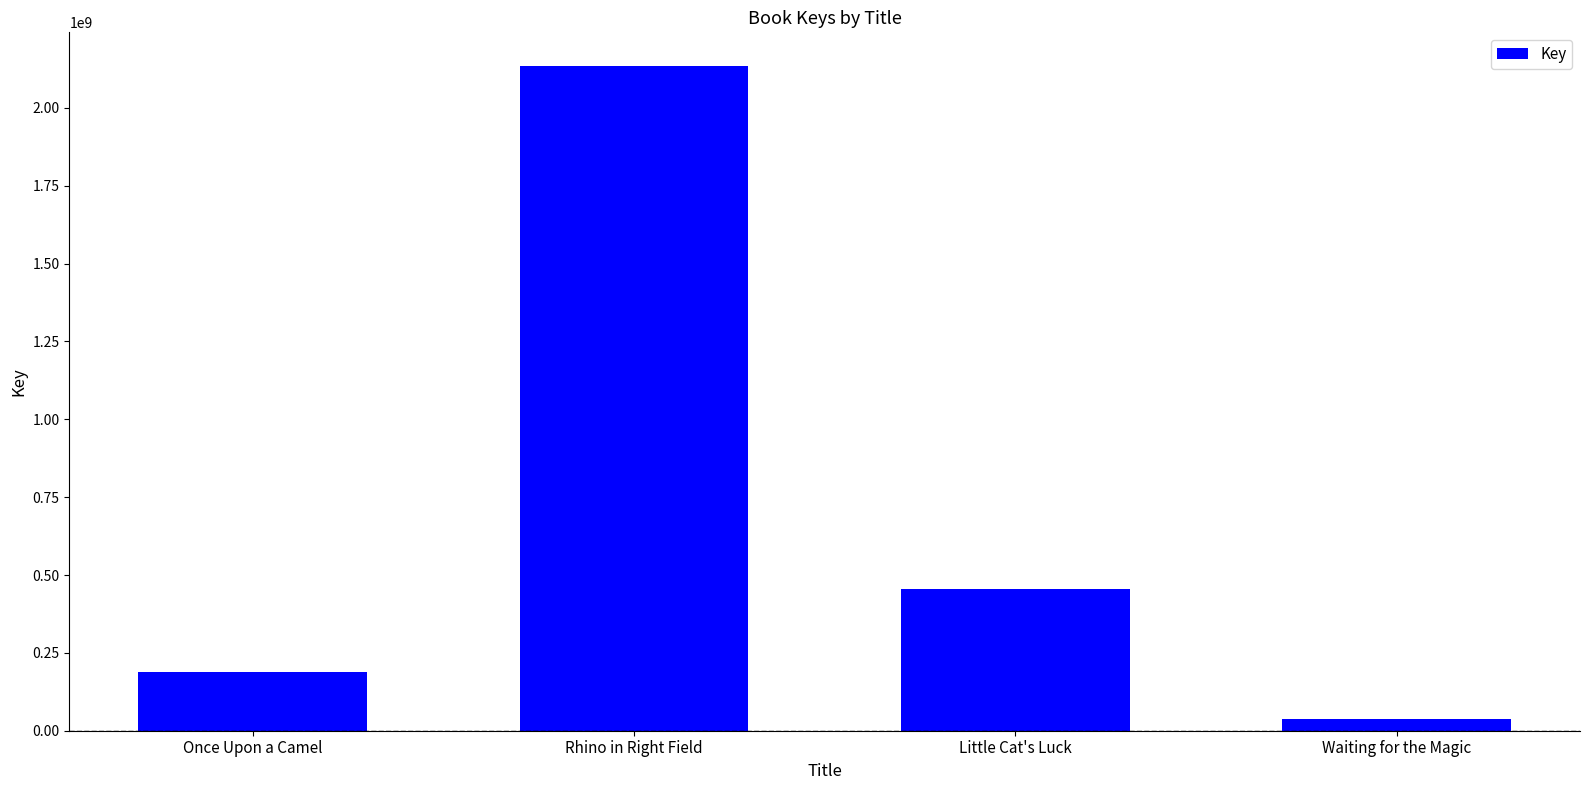

What is the difference between the values at Once Upon a Camel and Rhino in Right Field?

1948988337